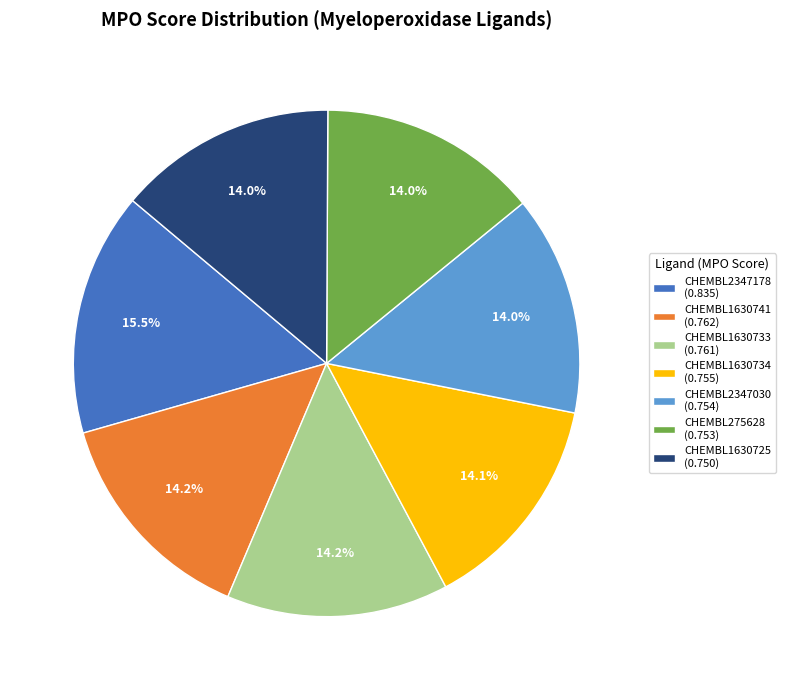

Which has a higher value, CHEMBL2347178 (0.835) or CHEMBL1630733 (0.761)?

CHEMBL2347178 (0.835)